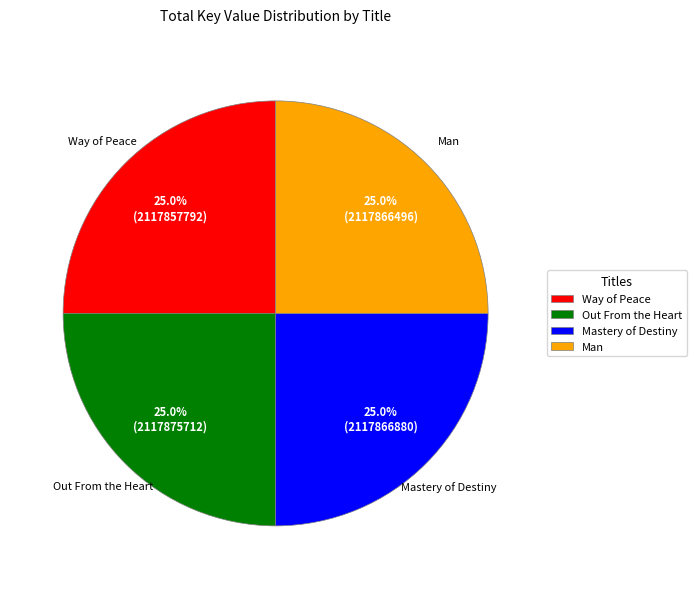

True or false: Way of Peace accounts for 14% of the total.

False